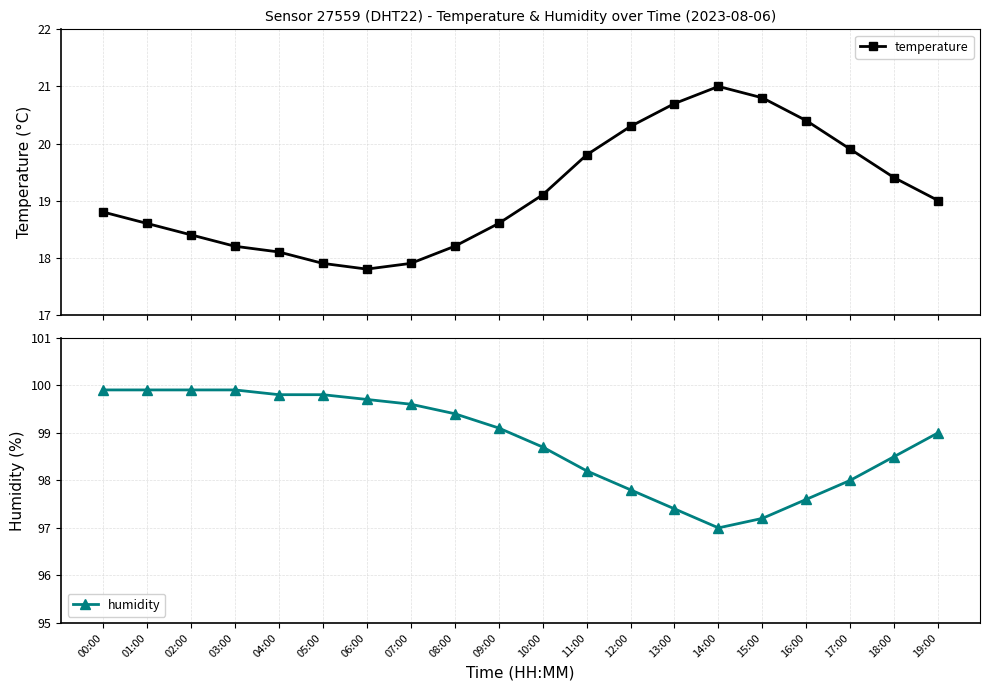

Reading left to right, list all the values displayed in this chart.

temperature: 18.8	18.6	18.4	18.2	18.1	17.9	17.8	17.9	18.2	18.6	19.1	19.8	20.3	20.7	21.0	20.8	20.4	19.9	19.4	19.0
humidity: 99.9	99.9	99.9	99.9	99.8	99.8	99.7	99.6	99.4	99.1	98.7	98.2	97.8	97.4	97.0	97.2	97.6	98.0	98.5	99.0